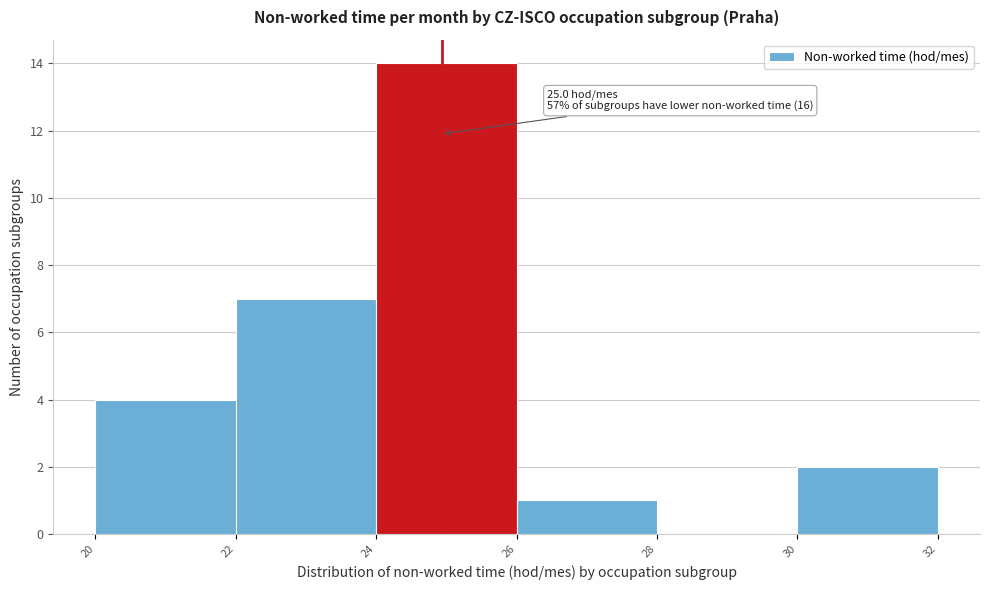

Which range on the x-axis has the tallest bar?

24 to 26